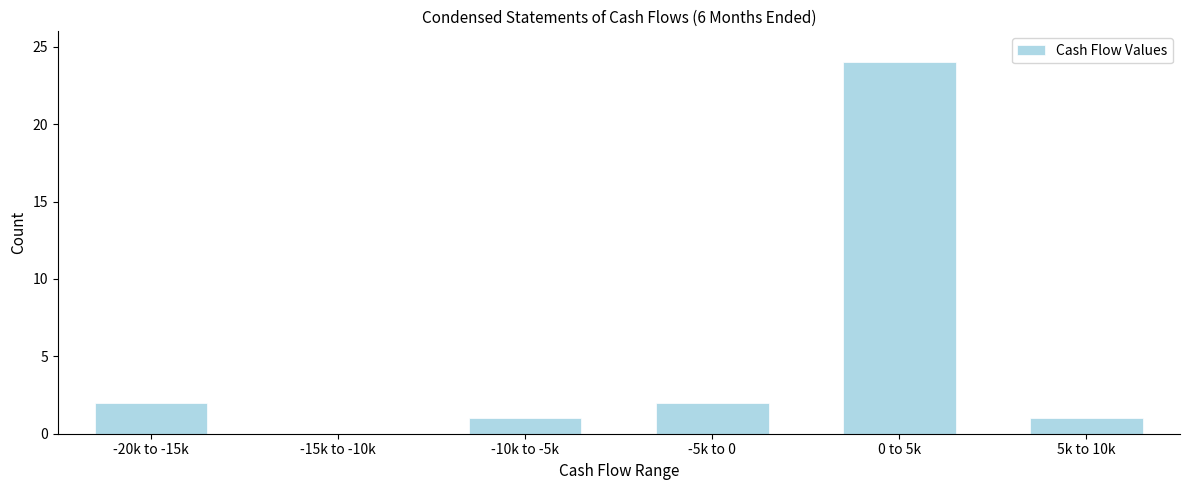

Reading left to right, what are all the values shown in this chart?

-20k to -15k=2	-15k to -10k=0	-10k to -5k=1	-5k to 0=2	0 to 5k=24	5k to 10k=1